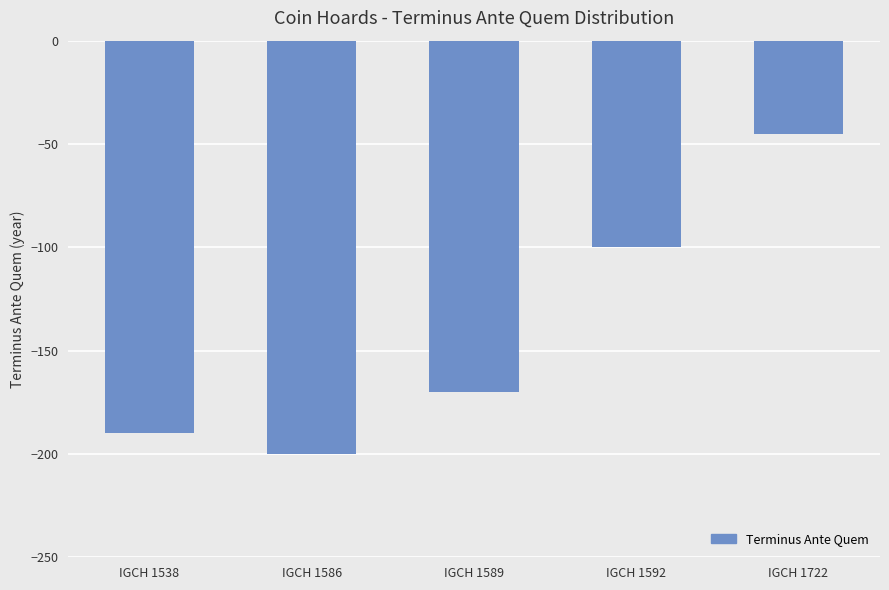

Reading left to right, transcribe all the data shown in this chart.

IGCH 1538=-190	IGCH 1586=-200	IGCH 1589=-170	IGCH 1592=-100	IGCH 1722=-45